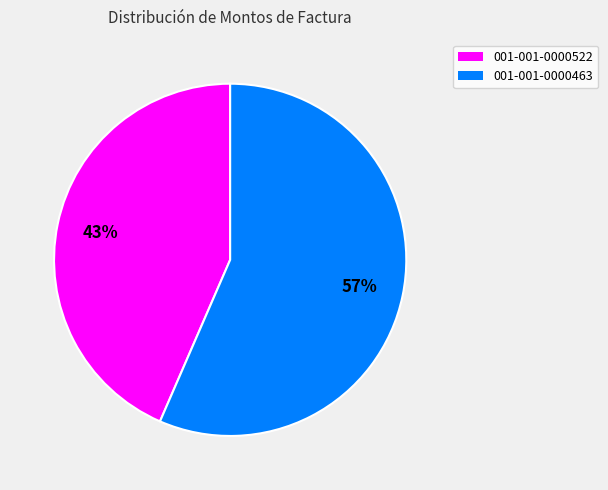

Is the sum of 001-001-0000522 and 001-001-0000463 greater than half?

Yes